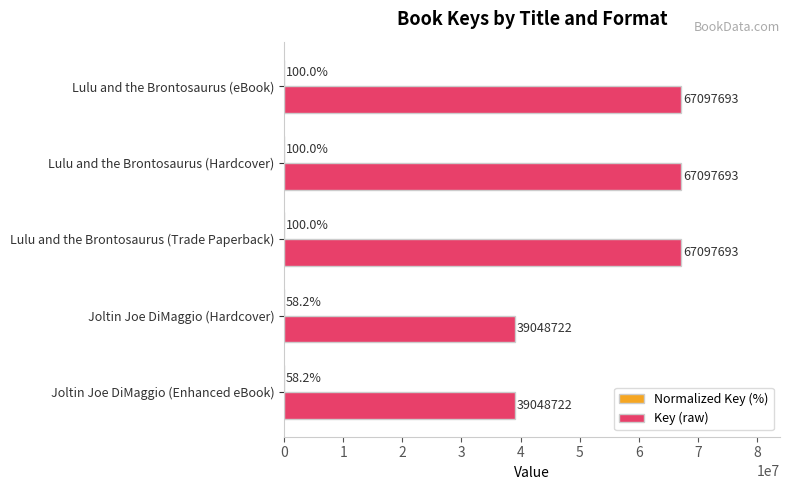

Which series has the largest range (max minus min)?

Key (raw)